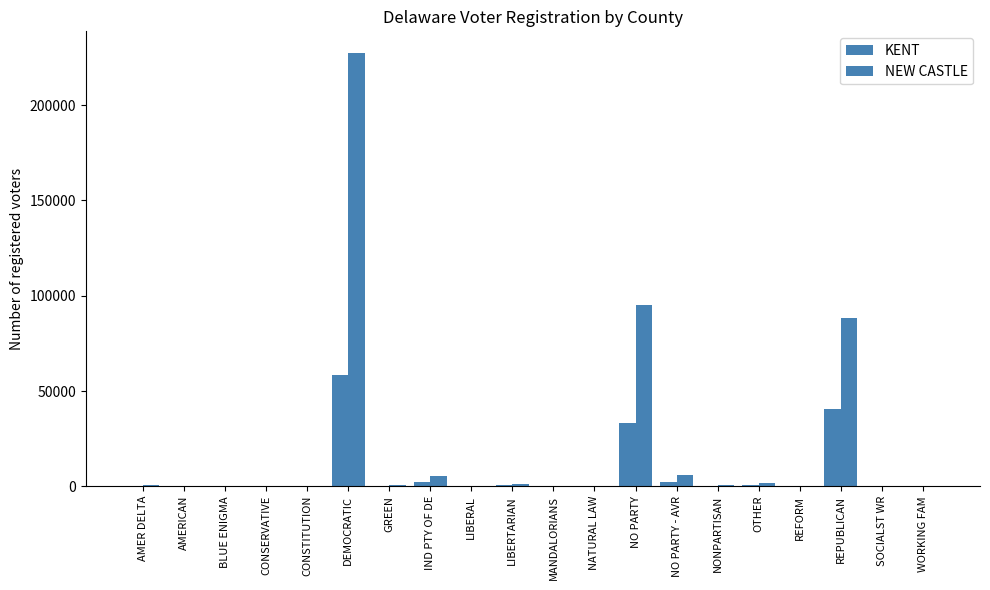

How many groups of bars are there?

20